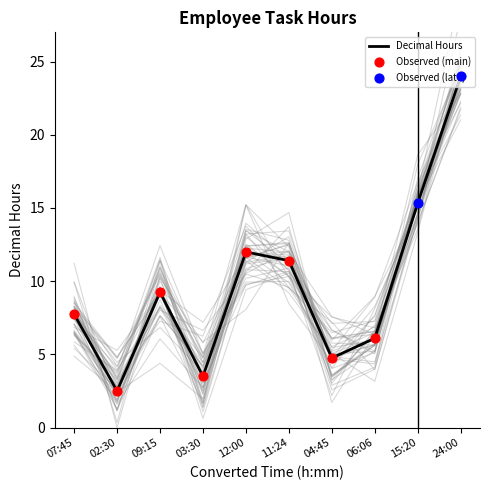

Rank the categories by Decimal Hours value from lowest to highest.

02:30, 03:30, 04:45, 06:06, 07:45, 09:15, 11:24, 12:00, 15:20, 24:00